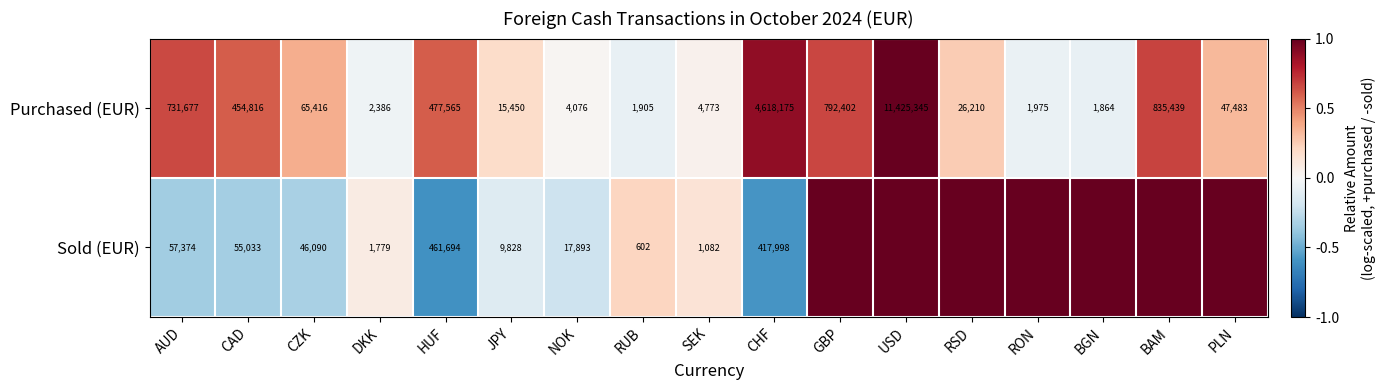

What is the average value of the Purchased (EUR) series?

1147468